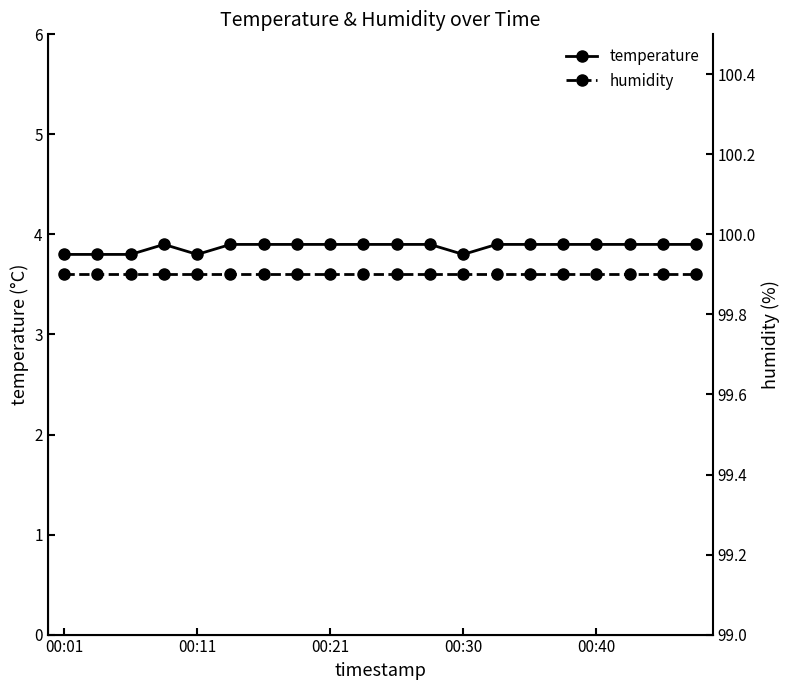

At which label is temperature closest to 3?

00:01